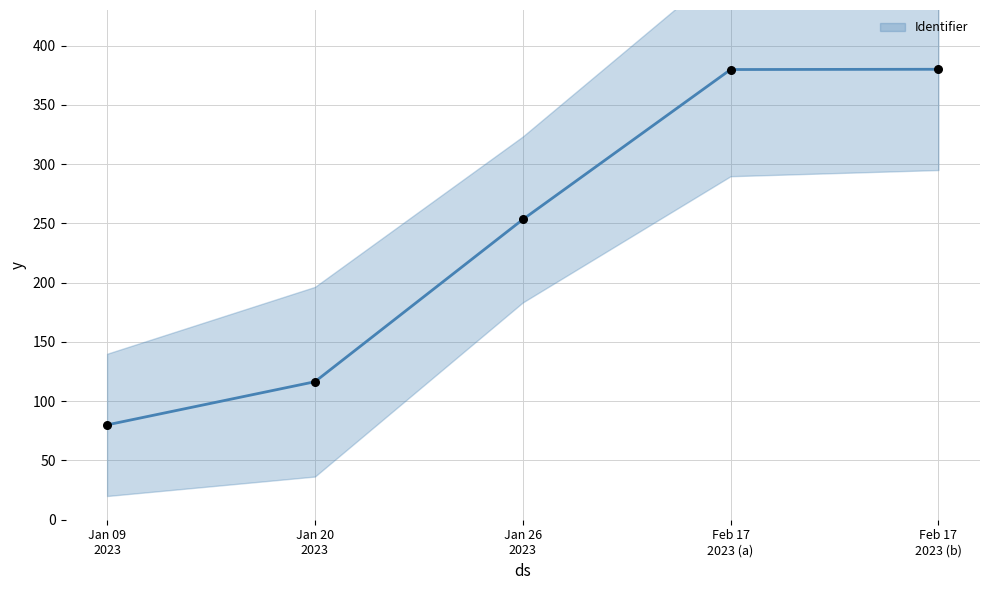

What is the change in value from Jan 09
2023 to Jan 20
2023?

+36.4